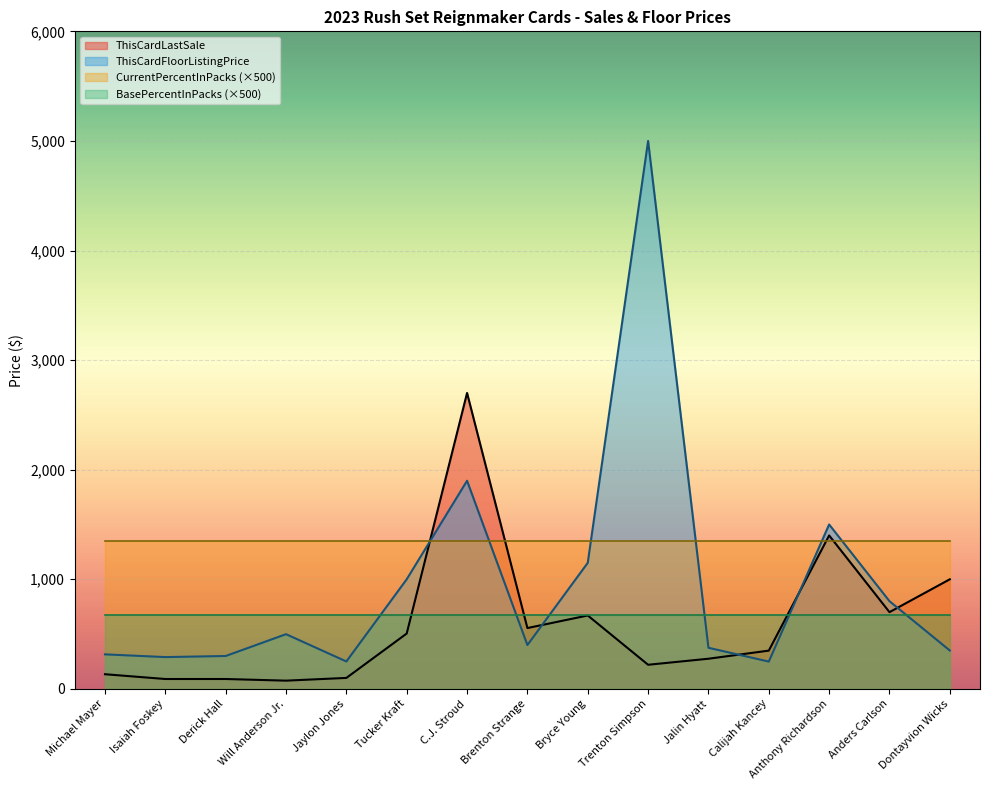

What are all the series names shown in the legend?

ThisCardLastSale, ThisCardFloorListingPrice, CurrentPercentInPacks (×500), BasePercentInPacks (×500)